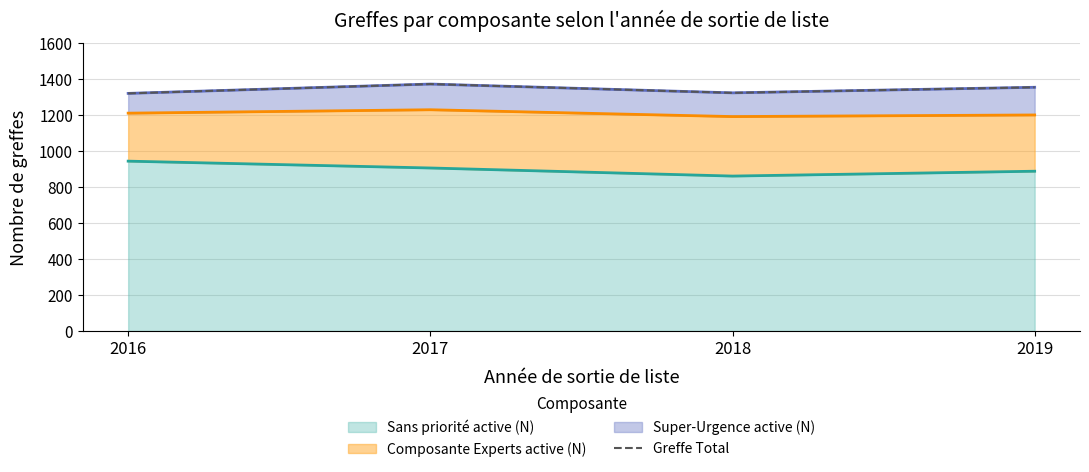

What is the difference between the values at 2016 and 2017?

52